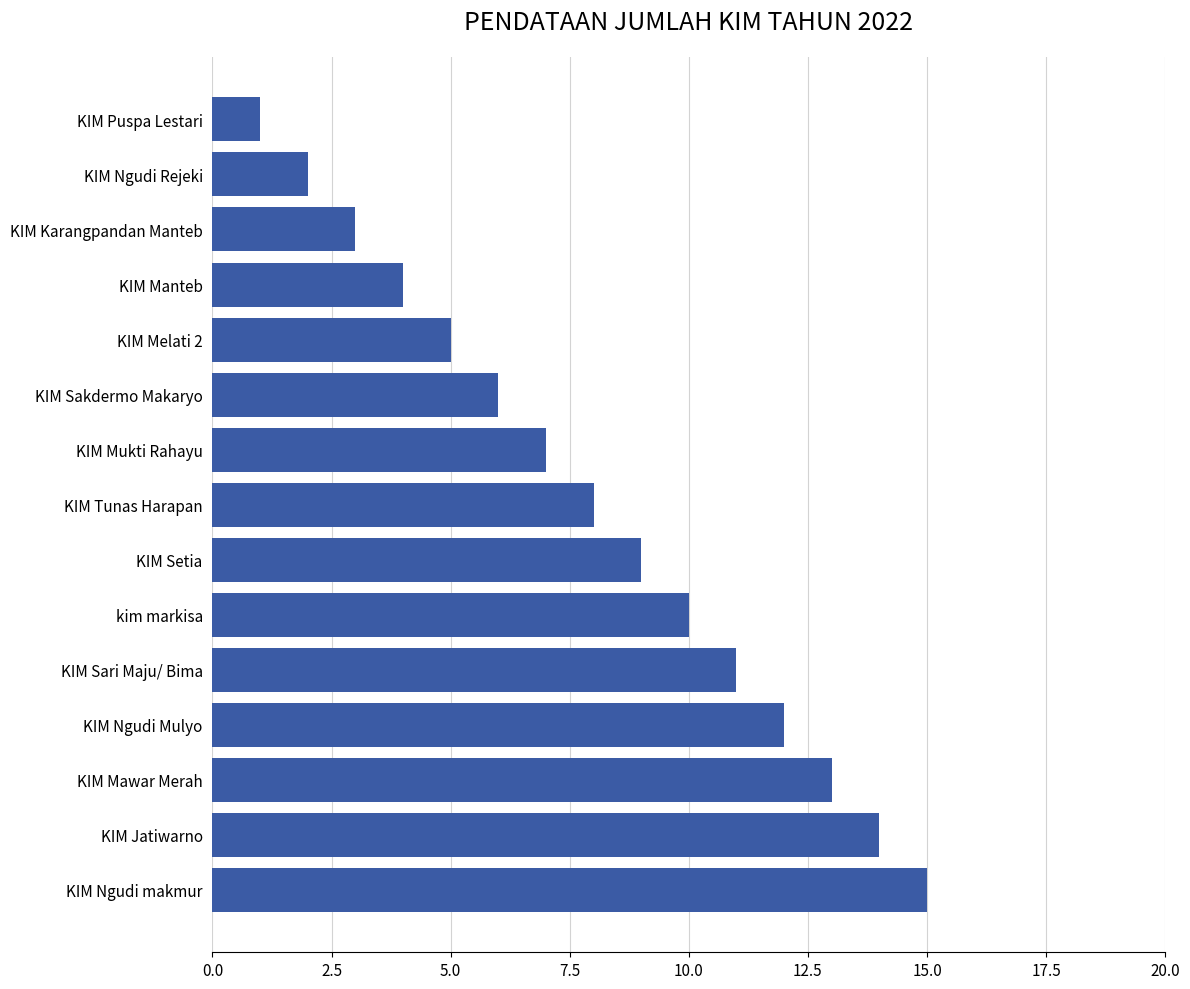

The value at KIM Jatiwarno is 14. True or false?

True